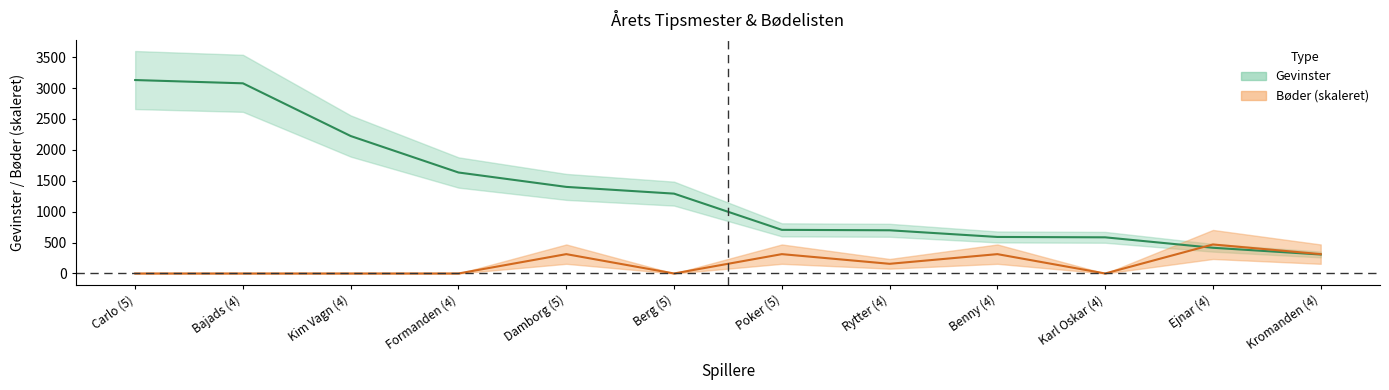

Where is Bøder nearest to the value 234?

Rytter (4)